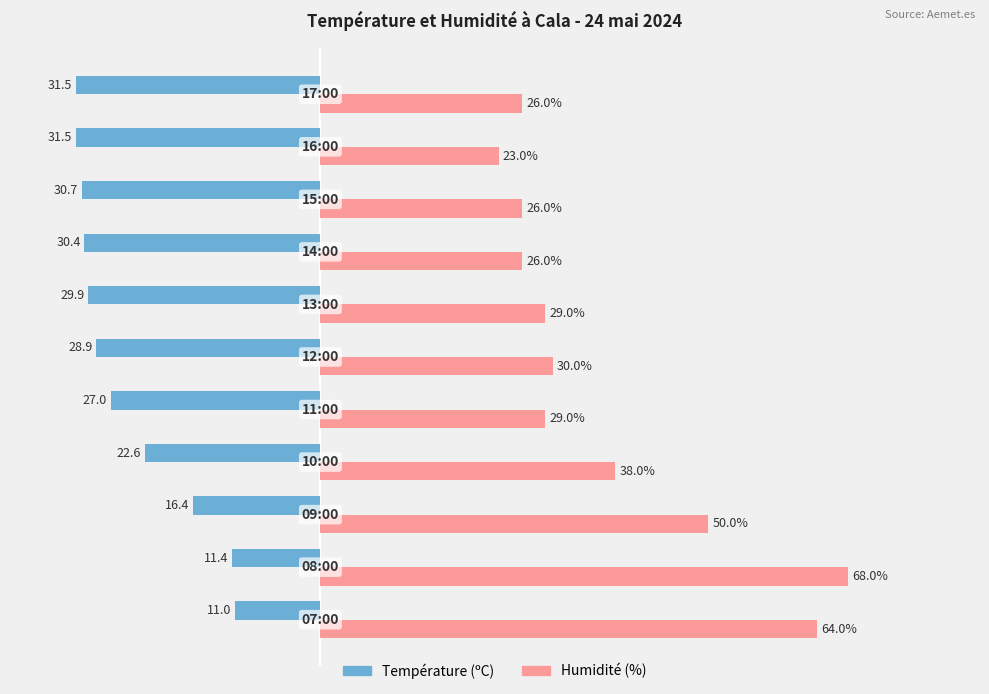

Which series has the largest total across all categories?

Humidité (%)